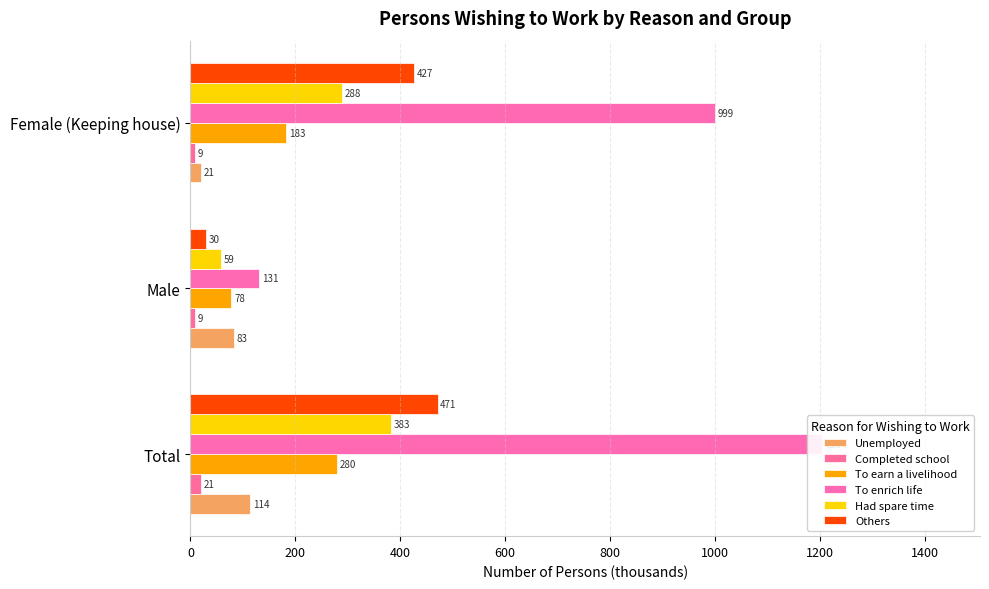

What is the average value of the To enrich life series?

778